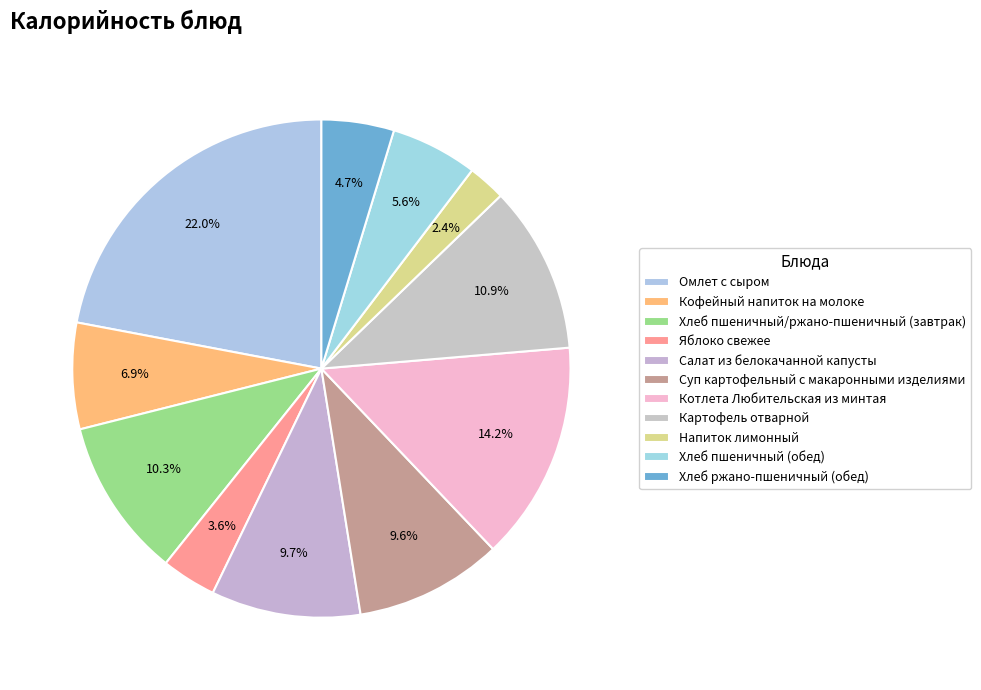

Rank the categories by value from lowest to highest.

Напиток лимонный, Яблоко свежее, Хлеб ржано-пшеничный (обед), Хлеб пшеничный (обед), Кофейный напиток на молоке, Суп картофельный с макаронными изделиями, Салат из белокачанной капусты, Хлеб пшеничный/ржано-пшеничный (завтрак), Картофель отварной, Котлета Любительская из минтая, Омлет с сыром